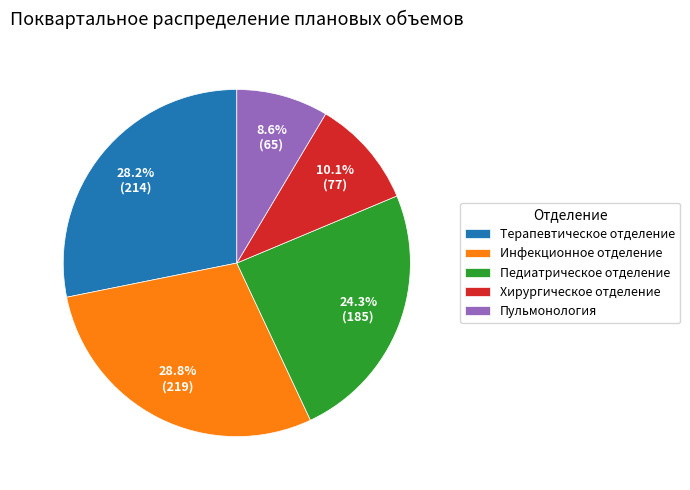

How many slices are in this pie chart?

5